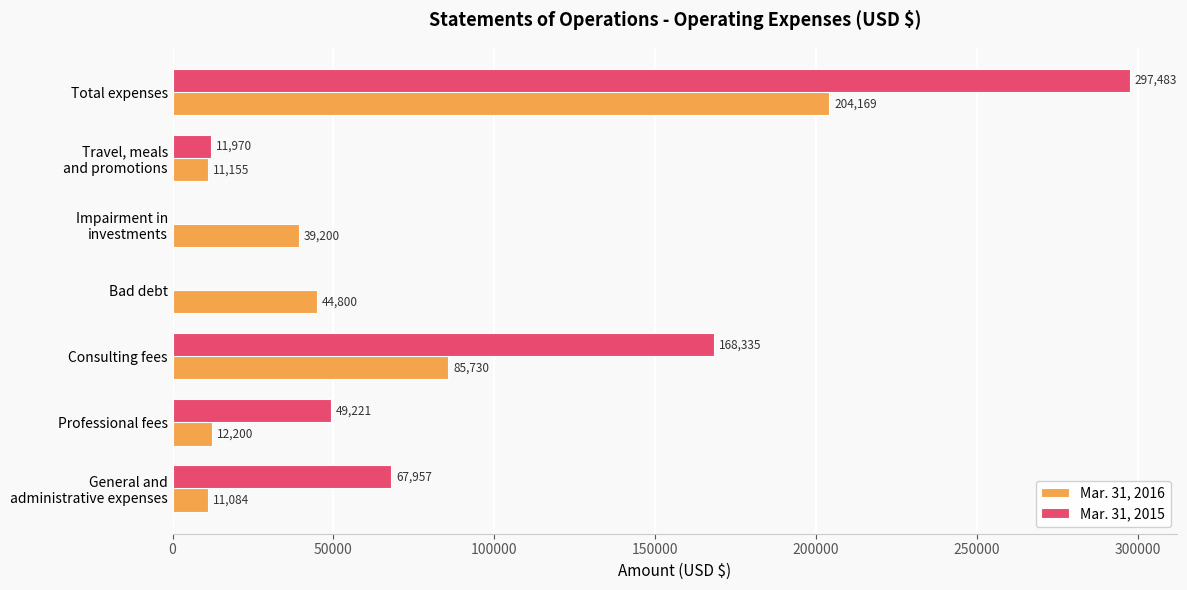

What is the average value of the Mar. 31, 2016 series?

58334